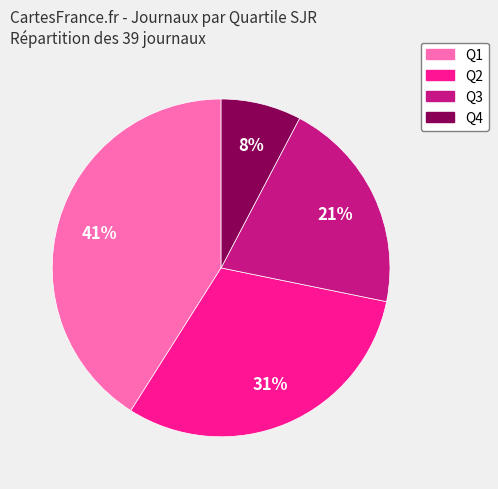

Rank the categories by value from lowest to highest.

Q4, Q3, Q2, Q1